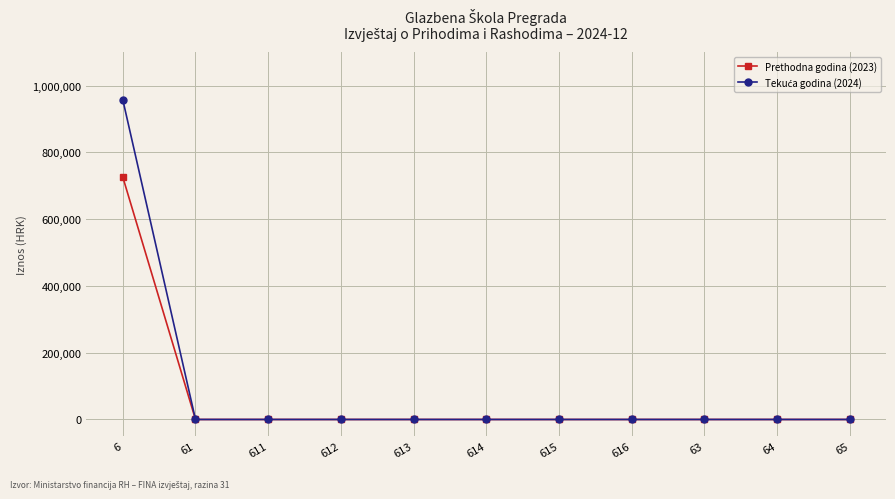

At which category is the sum across all series the highest?

6